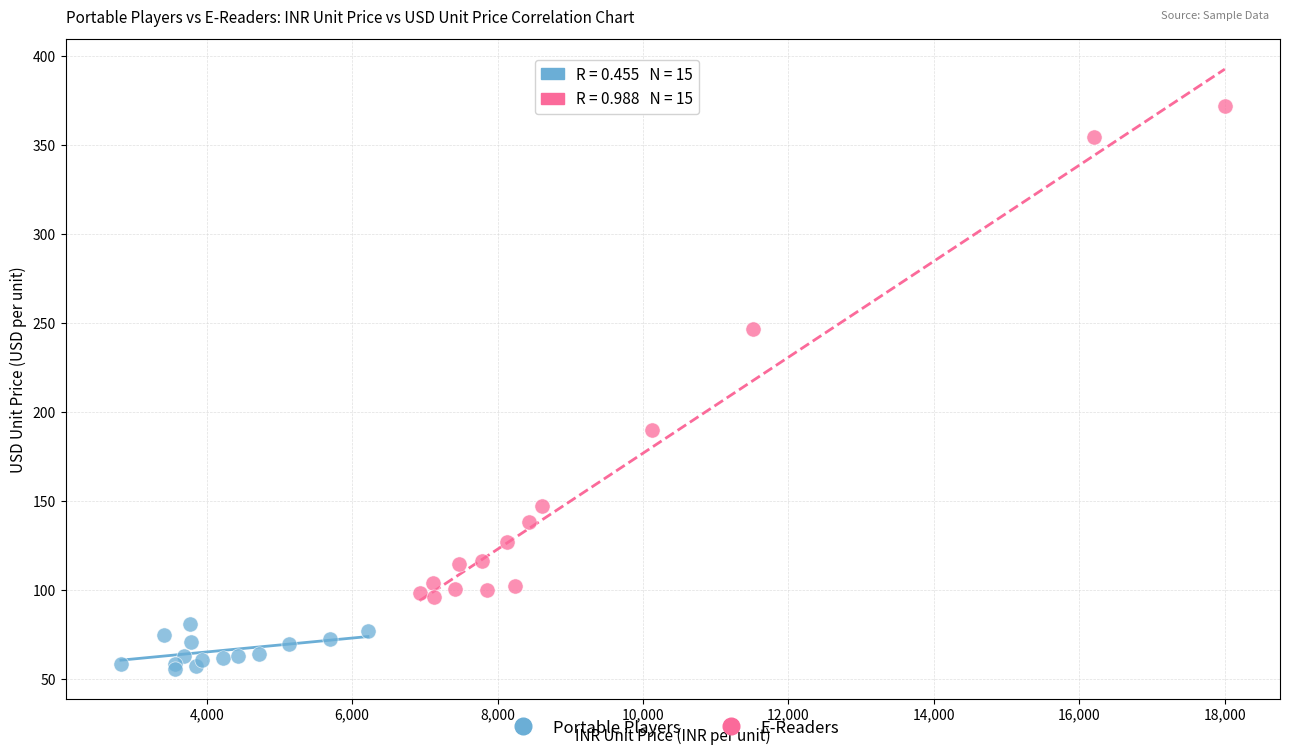

Which series contains the highest Y value?

E-Readers